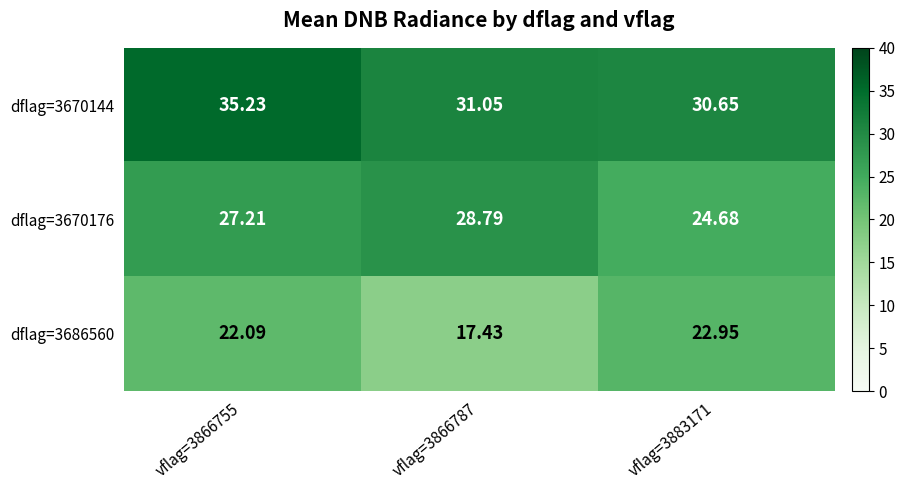

What is the spread (max minus min) of values at vflag=3866755?

13.1